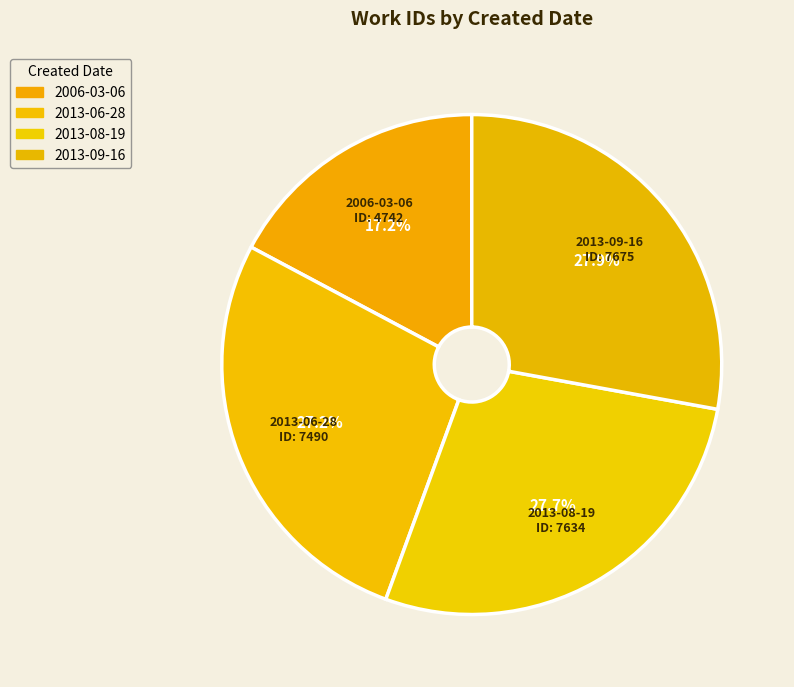

The 2006-03-06 slice represents 4% of the pie. True or false?

False